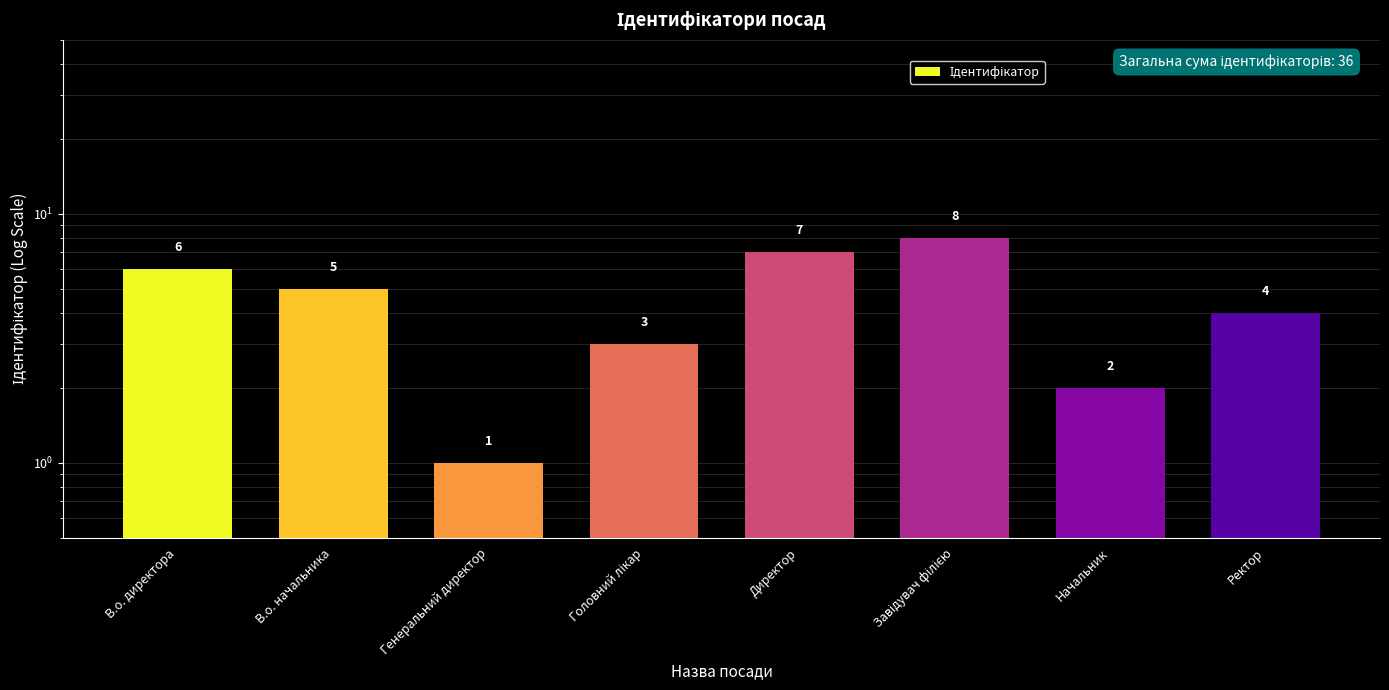

Which category has the highest value across all series?

Завідувач філією